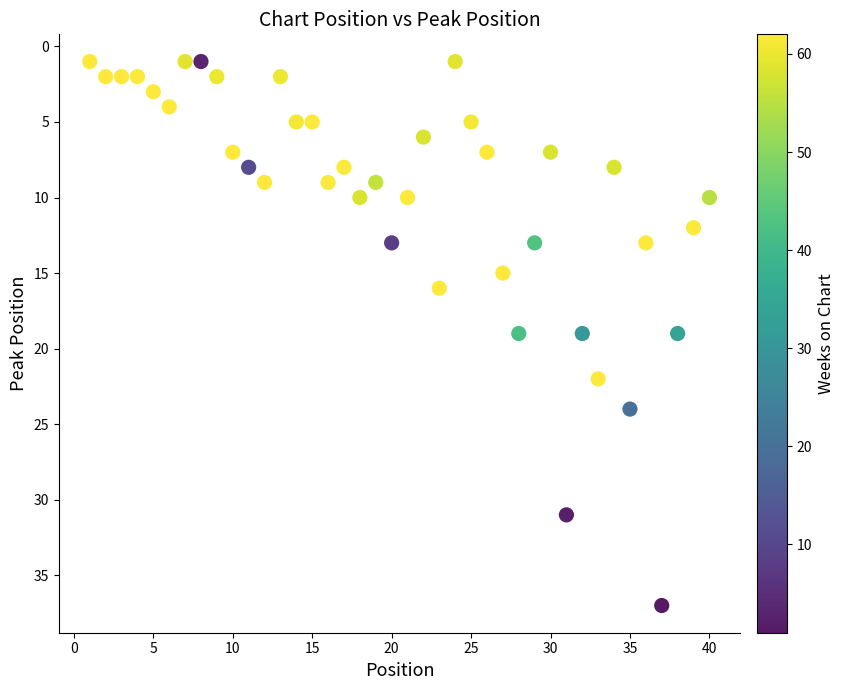

What is the range of X values (max minus min)?

39